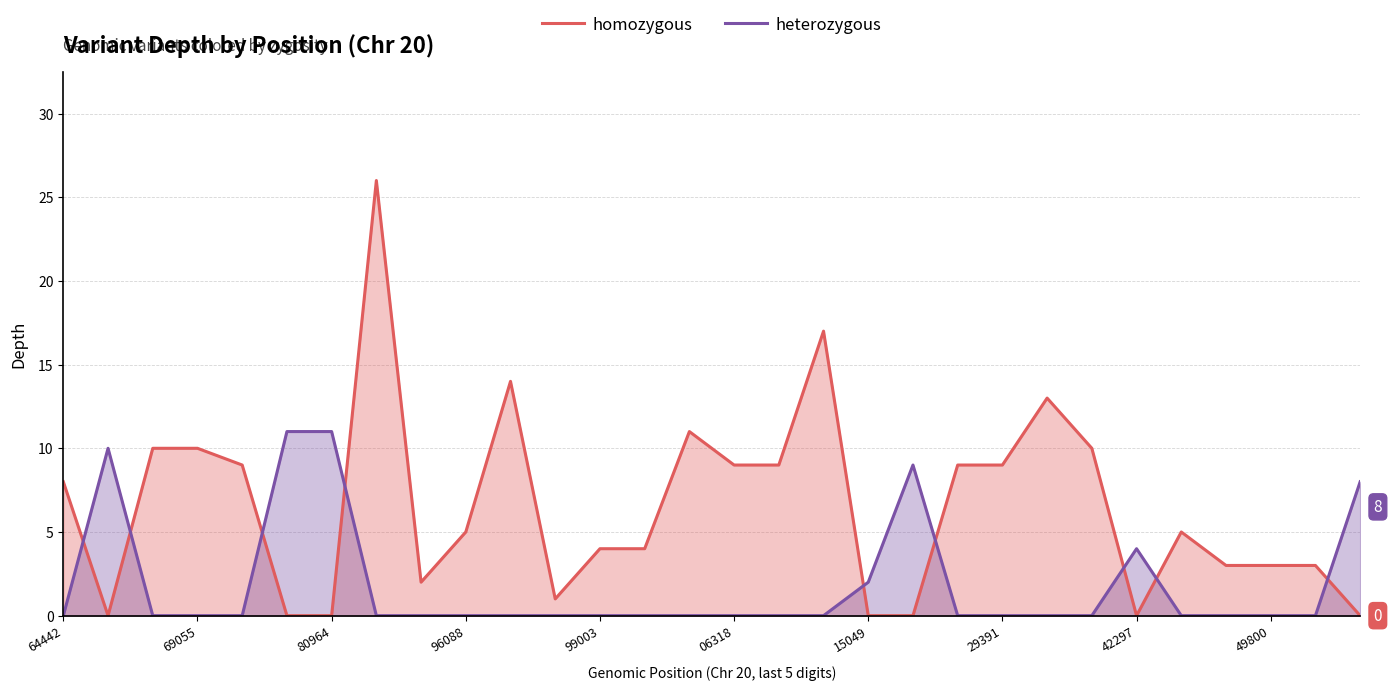

What is the highest value of the homozygous series?

26